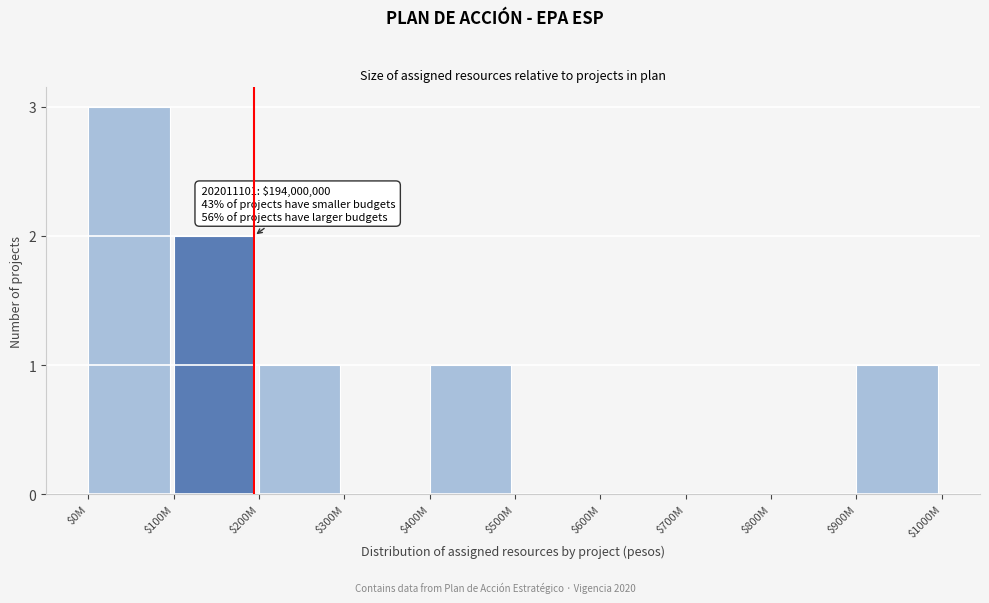

At which category does the chart reach its peak across all series?

$0M